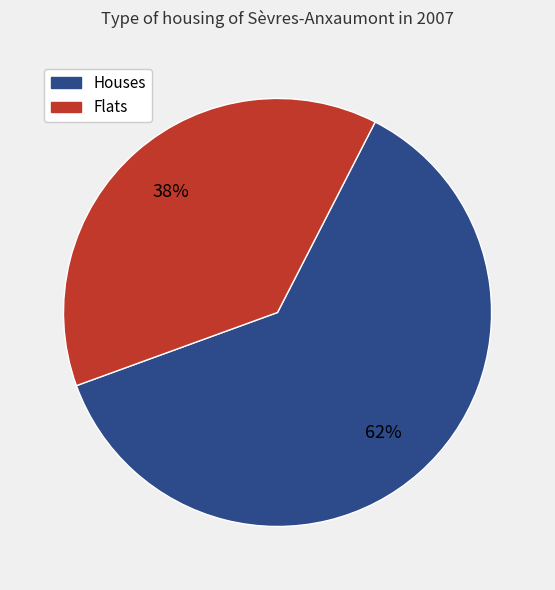

Rank the categories by value from lowest to highest.

Flats, Houses